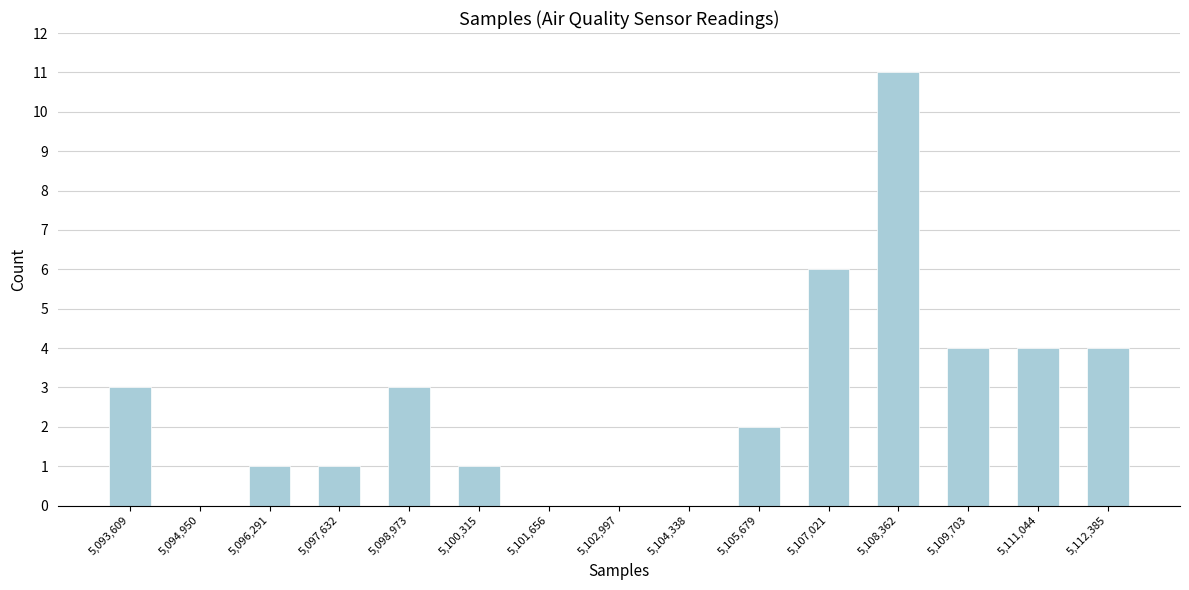

Reading left to right, extract all data points from this chart.

5,093,609=3	5,094,950=0	5,096,291=1	5,097,632=1	5,098,973=3	5,100,315=1	5,101,656=0	5,102,997=0	5,104,338=0	5,105,679=2	5,107,021=6	5,108,362=11	5,109,703=4	5,111,044=4	5,112,385=4